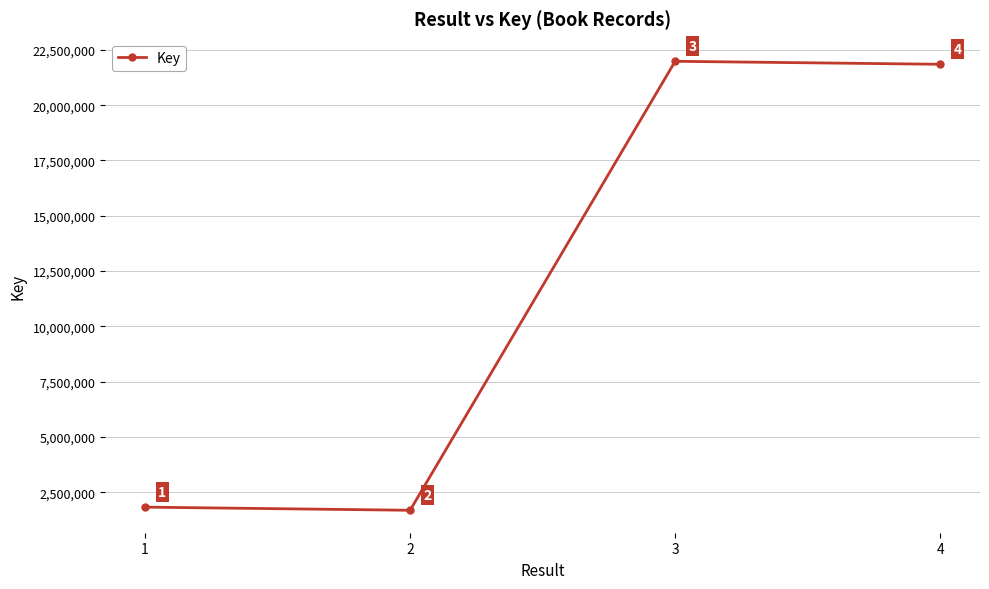

Count the number of data series in this chart.

1